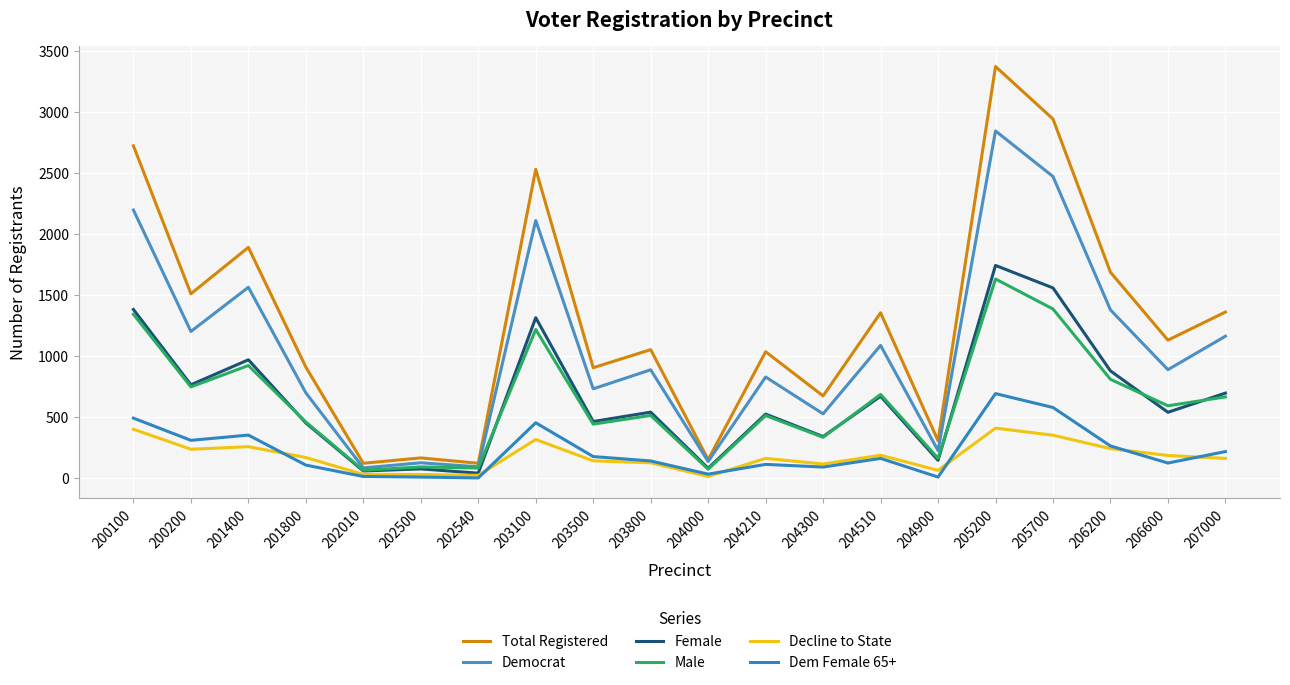

True or false: Decline to State has a value of 240 at 206200.

True